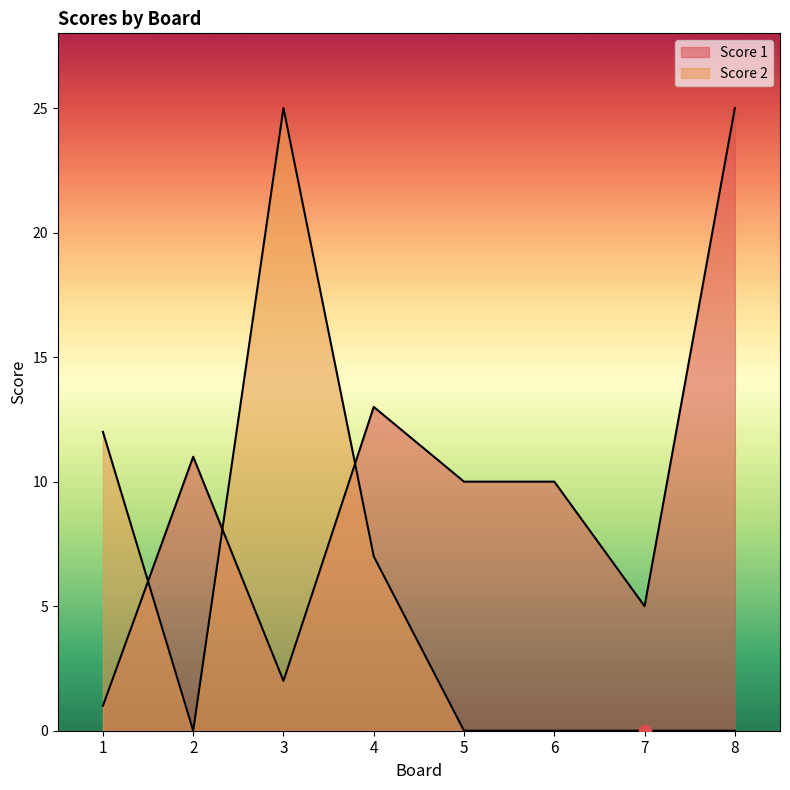

Which series reaches the minimum Y coordinate?

Score 2